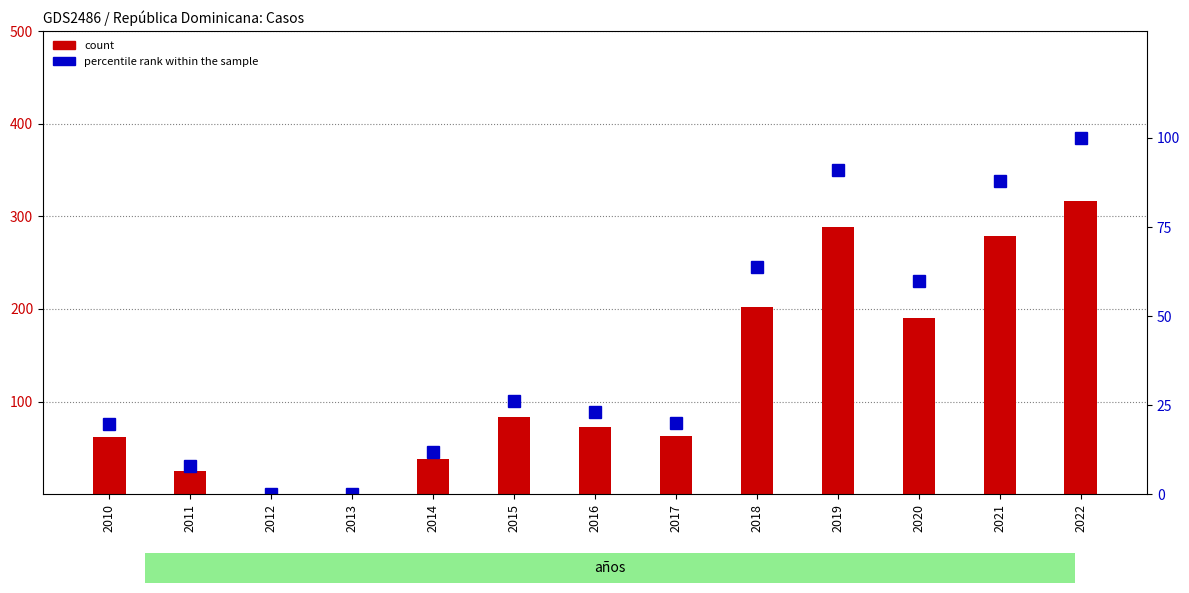

What is the sum of all percentile rank within the sample values?

511.1